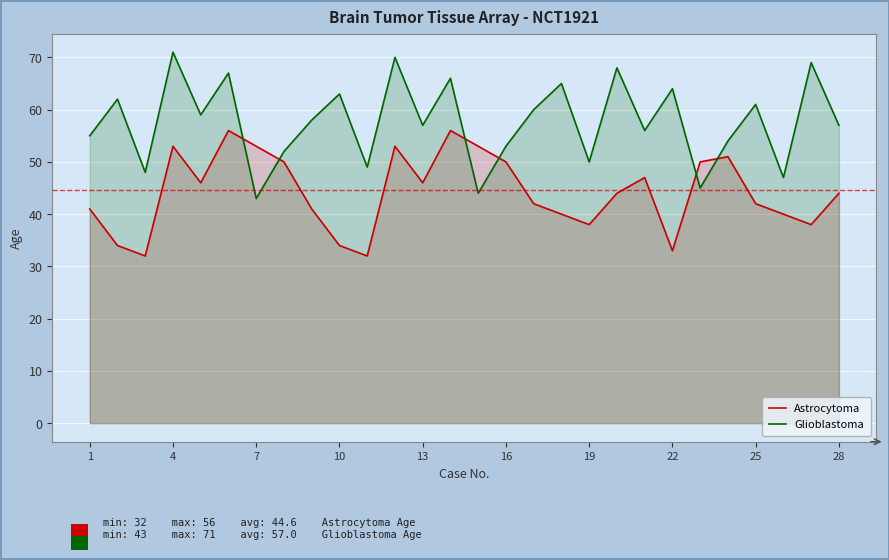

What is the highest value of the Glioblastoma series?

71